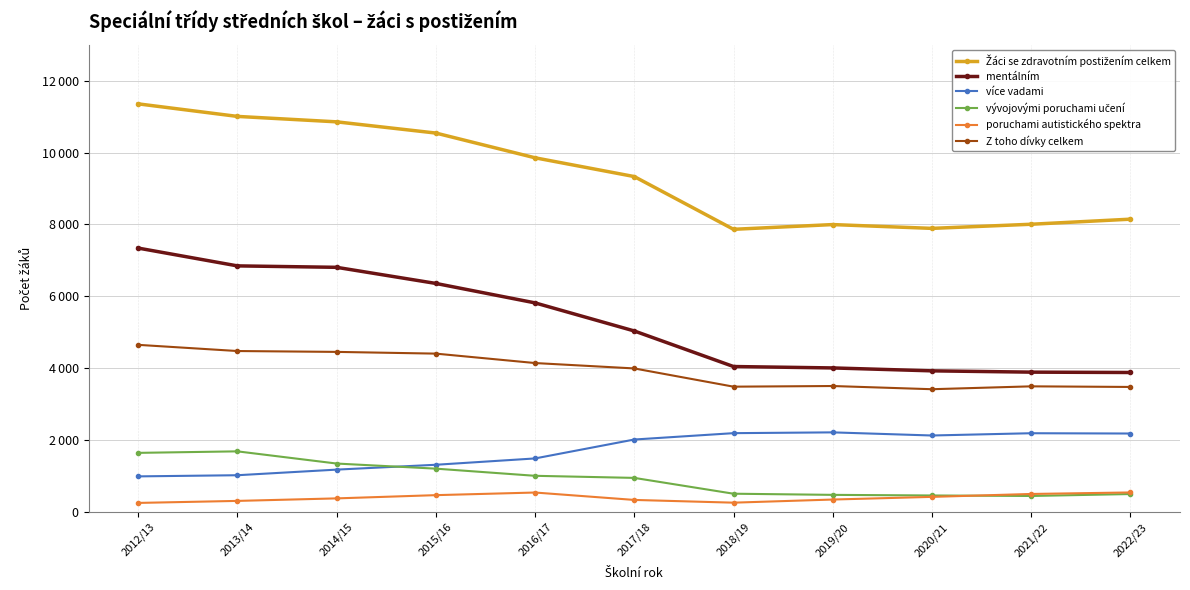

List the labels in order of Žáci se zdravotním postižením celkem value, largest first.

2012/13, 2013/14, 2014/15, 2015/16, 2016/17, 2017/18, 2022/23, 2021/22, 2019/20, 2020/21, 2018/19